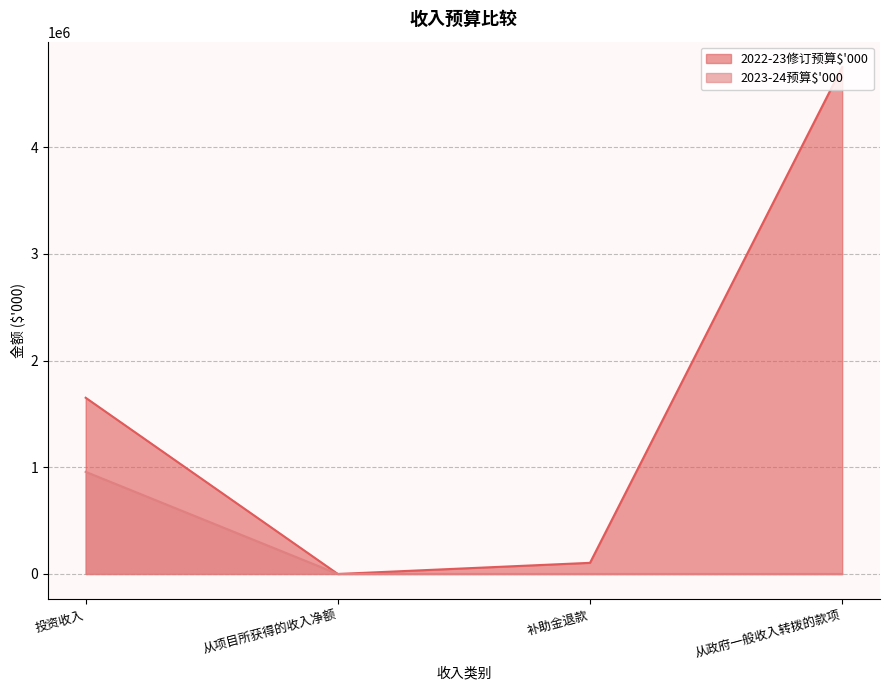

At 投资收入, list the series in order from smallest to largest.

2023-24预算$'000, 2022-23修订预算$'000